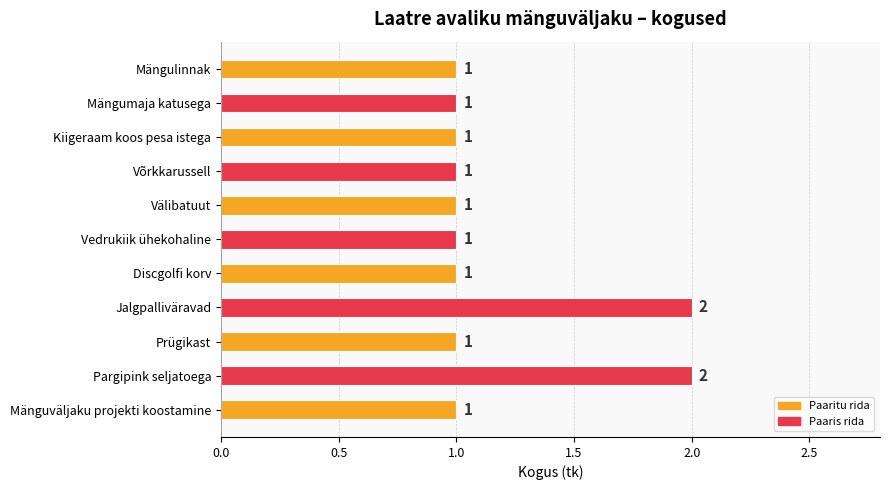

True or false: the data shows 1 at Jalgpalliväravad.

False